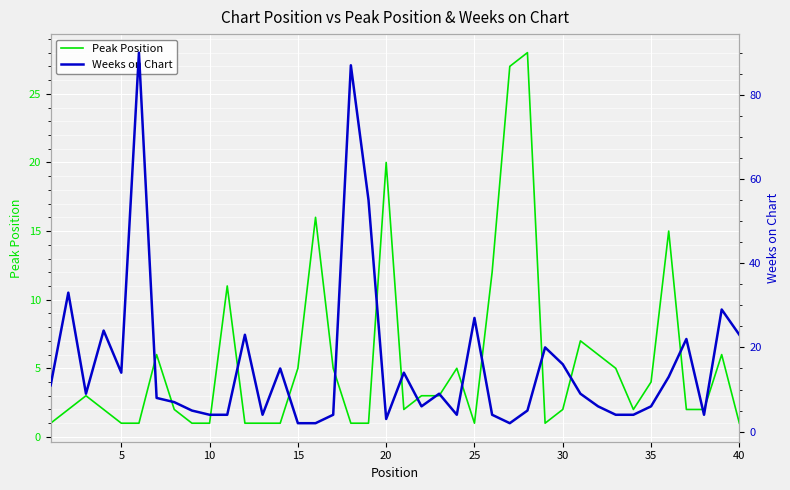

What is the greatest value displayed?

90